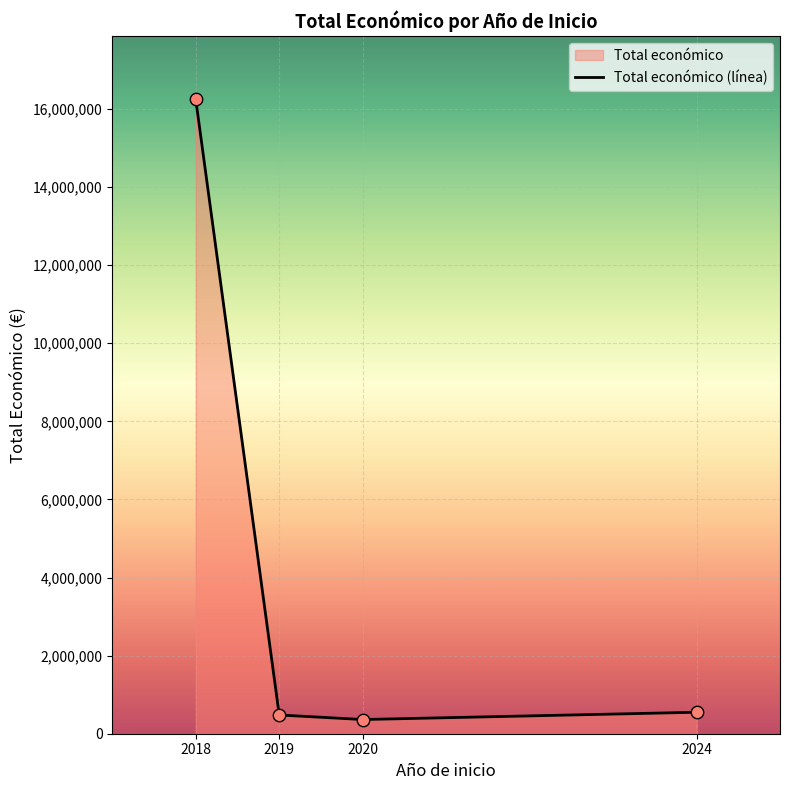

What is the ratio of the value at 2020 to the value at 2019?

0.8